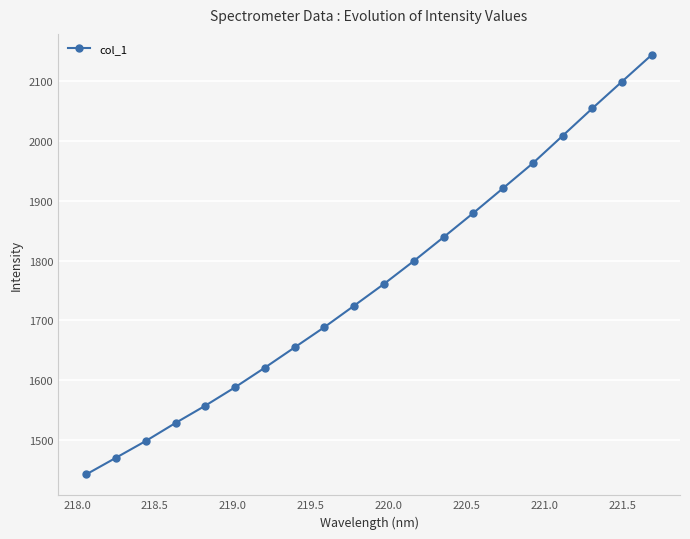

What is the minimum value shown in the chart?

1442.3